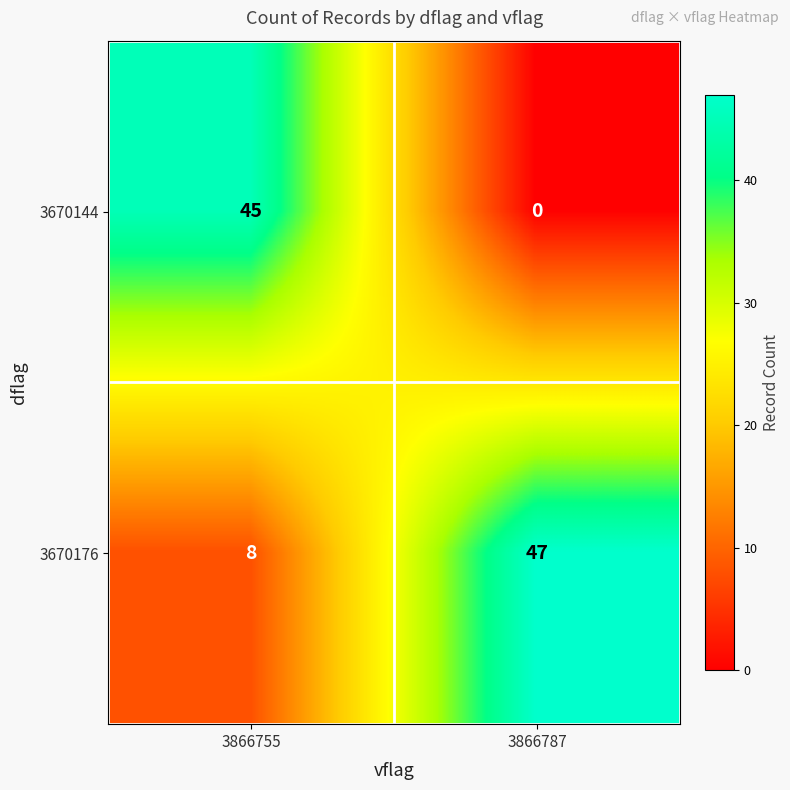

What value does the 3670176 series have at 3866755?

8